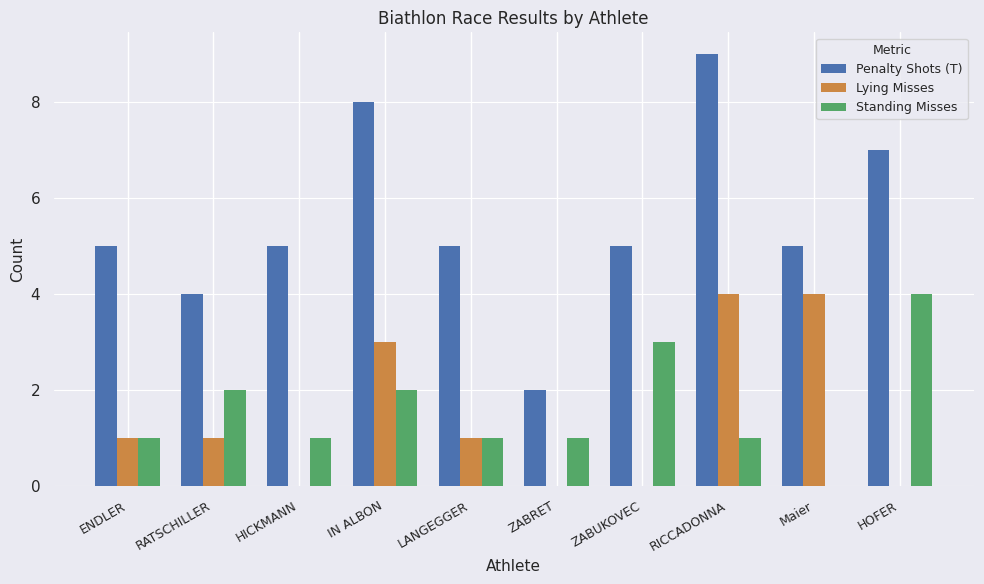

What is the approximate value of Standing Misses at ZABUKOVEC?

3